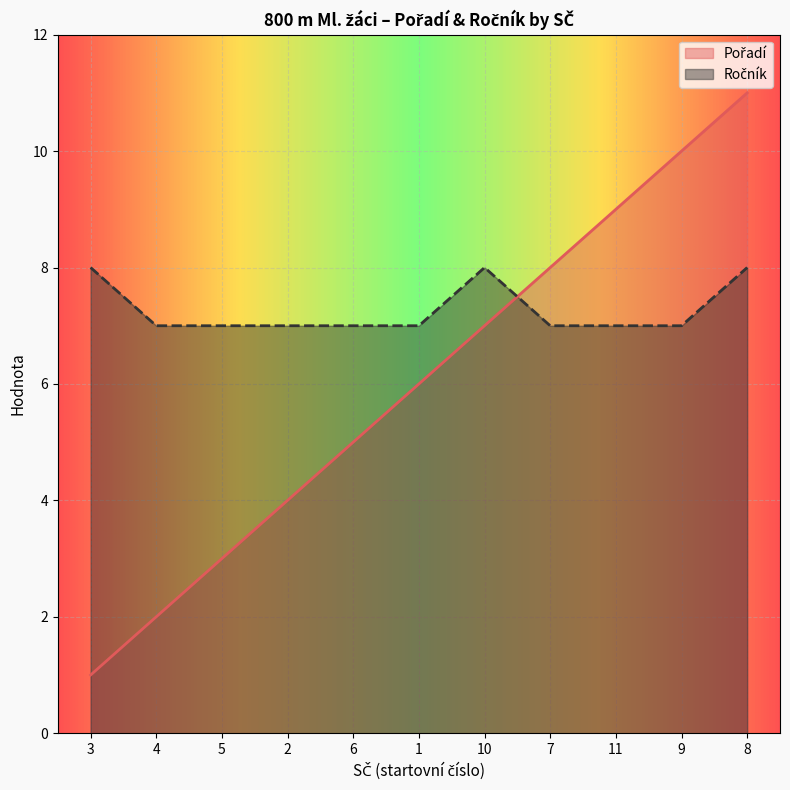

How many times do Ročník and Pořadí cross each other?

1